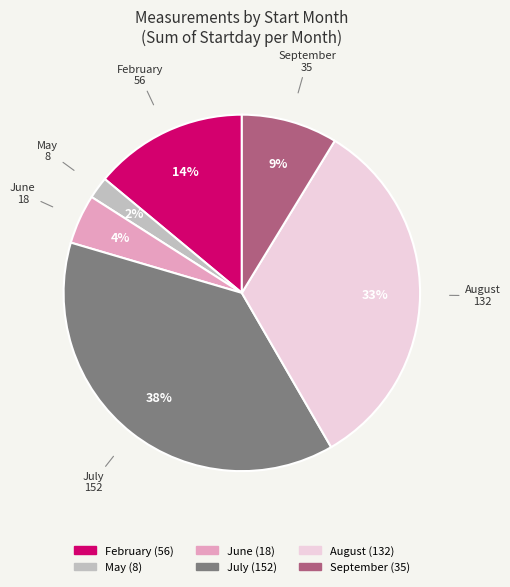

Does any single category account for the majority?

No